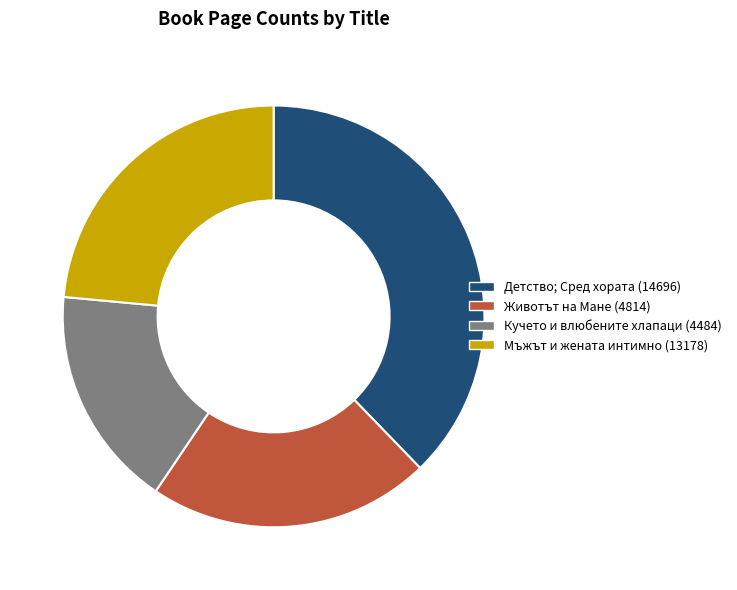

Does any single category account for the majority?

No